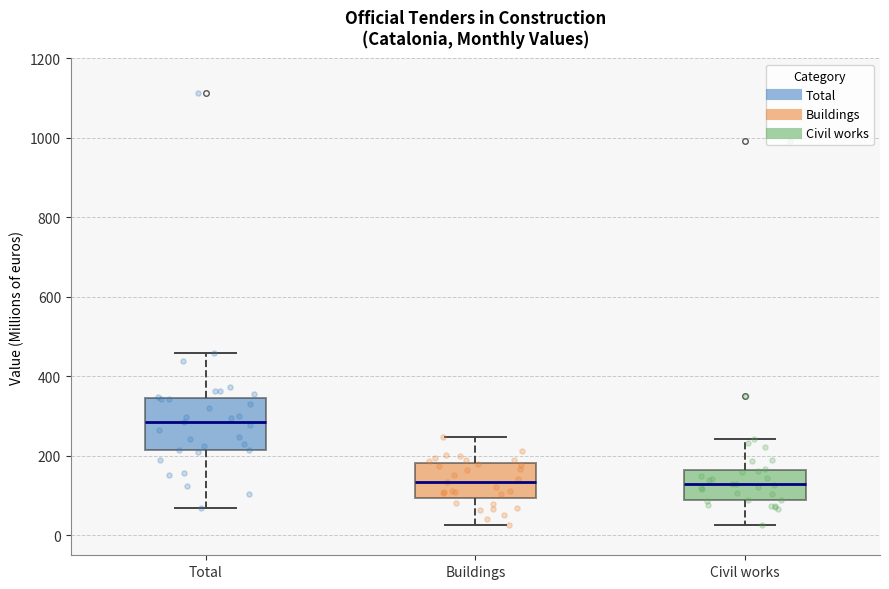

Which box has the highest median line?

Total